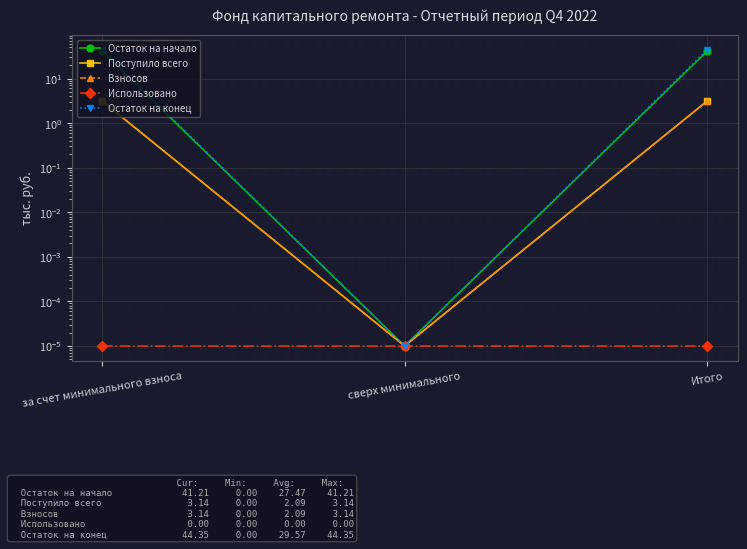

At which category is the sum across all series the highest?

за счет минимального взноса